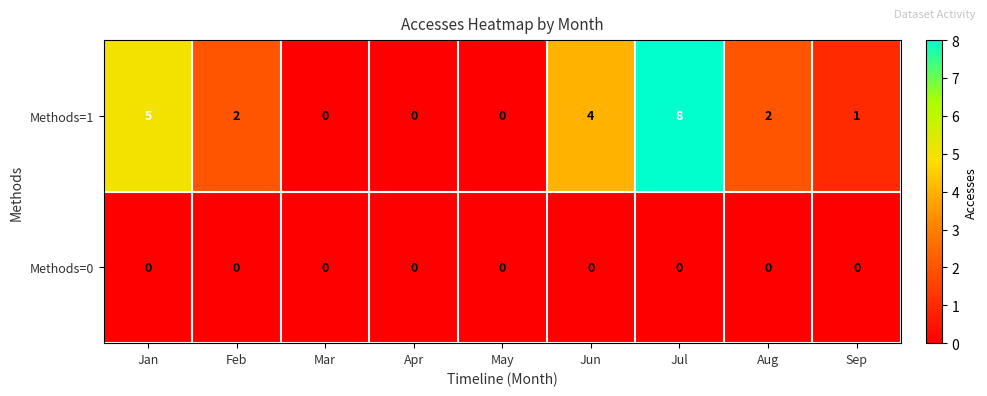

Rank the series at Feb from highest to lowest value.

Methods=1, Methods=0